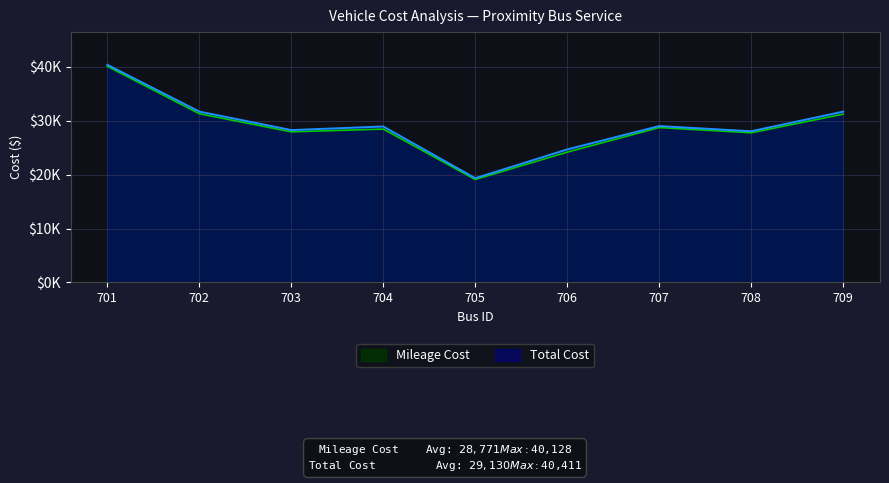

Reading left to right, what are all the values shown in this chart?

Mileage Cost: 701=40127.6	702=31320.8	703=27954.6	704=28468.5	705=19111.4	706=24192.3	707=28749.2	708=27780.8	709=31238.0
Total Cost: 701=40410.9	702=31714.6	703=28277.8	704=28945.2	705=19344.2	706=24689.5	707=29024.5	708=28062.4	709=31703.9